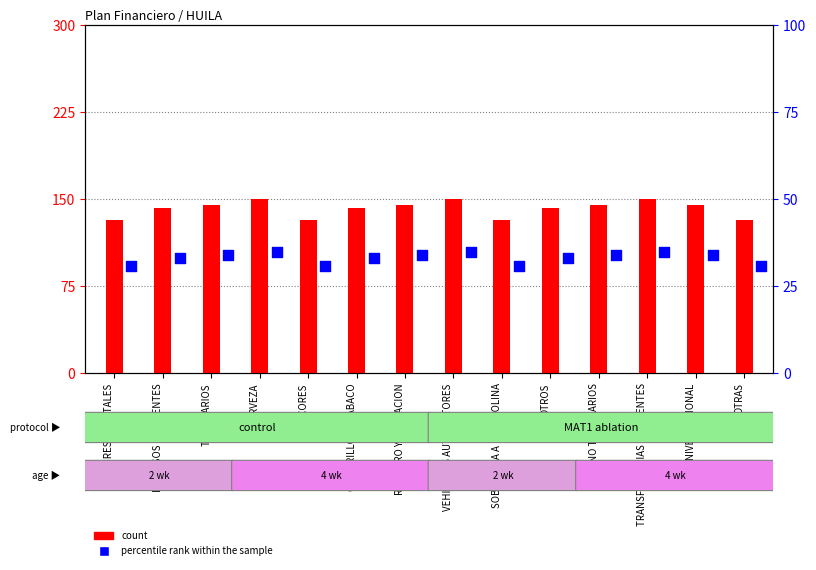

Which series has the largest total across all categories?

count